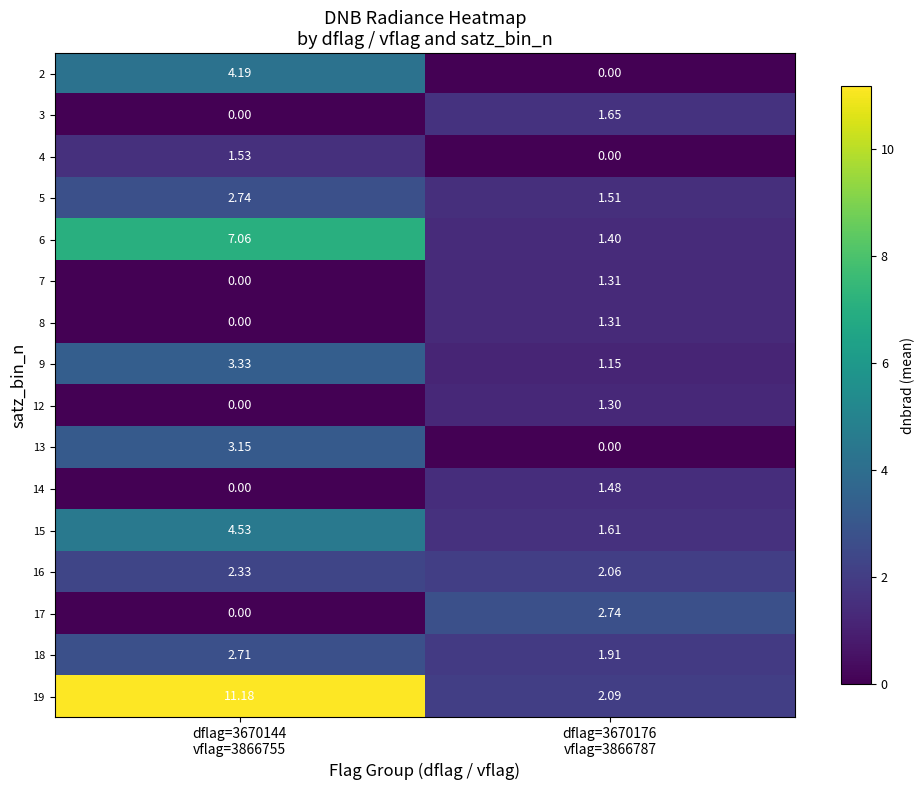

Reading left to right, list all the values displayed in this chart.

2: dflag=3670144
vflag=3866755=4.2	dflag=3670176
vflag=3866787=0.0
3: dflag=3670144
vflag=3866755=0.0	dflag=3670176
vflag=3866787=1.6
4: dflag=3670144
vflag=3866755=1.5	dflag=3670176
vflag=3866787=0.0
5: dflag=3670144
vflag=3866755=2.7	dflag=3670176
vflag=3866787=1.5
6: dflag=3670144
vflag=3866755=7.1	dflag=3670176
vflag=3866787=1.4
7: dflag=3670144
vflag=3866755=0.0	dflag=3670176
vflag=3866787=1.3
8: dflag=3670144
vflag=3866755=0.0	dflag=3670176
vflag=3866787=1.3
9: dflag=3670144
vflag=3866755=3.3	dflag=3670176
vflag=3866787=1.1
12: dflag=3670144
vflag=3866755=0.0	dflag=3670176
vflag=3866787=1.3
13: dflag=3670144
vflag=3866755=3.1	dflag=3670176
vflag=3866787=0.0
14: dflag=3670144
vflag=3866755=0.0	dflag=3670176
vflag=3866787=1.5
15: dflag=3670144
vflag=3866755=4.5	dflag=3670176
vflag=3866787=1.6
16: dflag=3670144
vflag=3866755=2.3	dflag=3670176
vflag=3866787=2.1
17: dflag=3670144
vflag=3866755=0.0	dflag=3670176
vflag=3866787=2.7
18: dflag=3670144
vflag=3866755=2.7	dflag=3670176
vflag=3866787=1.9
19: dflag=3670144
vflag=3866755=11.2	dflag=3670176
vflag=3866787=2.1